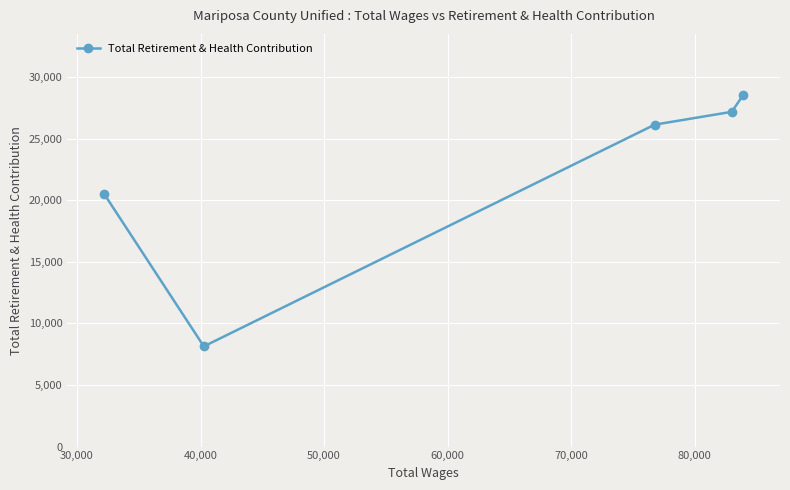

What is the value of the 1st point from the left?

20499